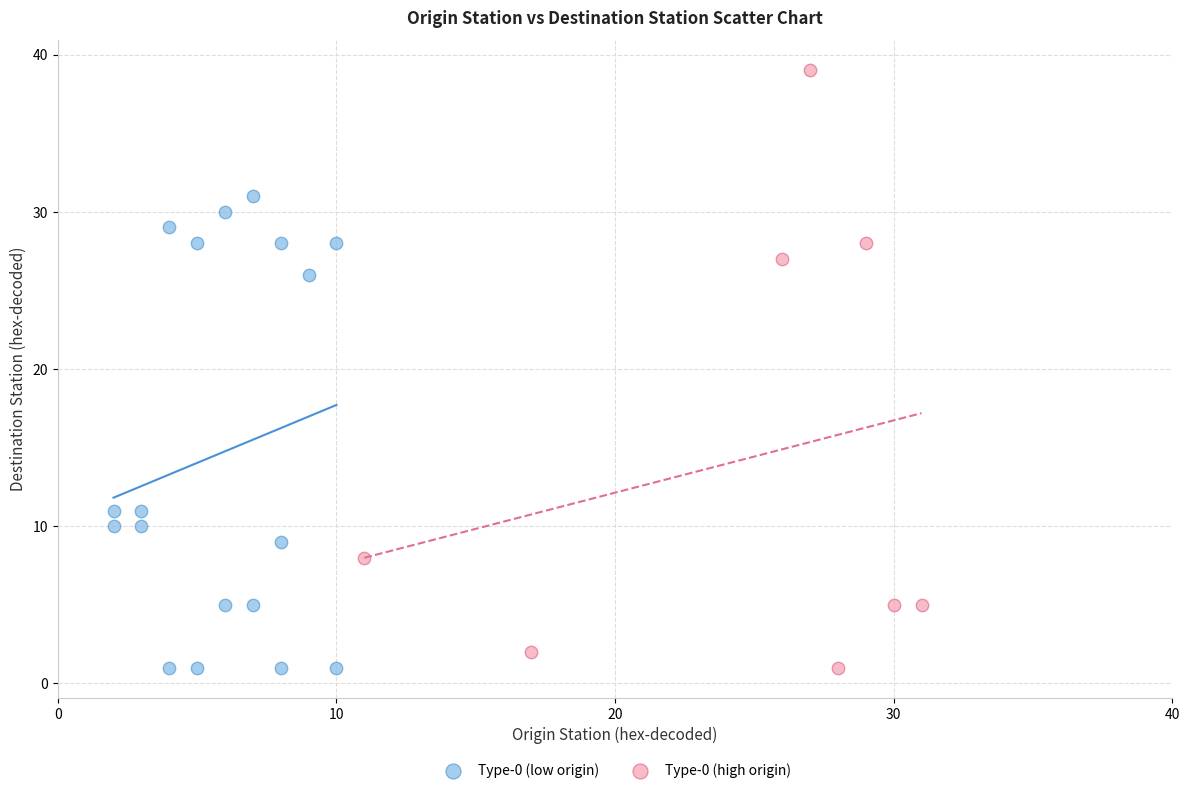

Which series has the largest Y range (max minus min)?

Type-0 (high origin)